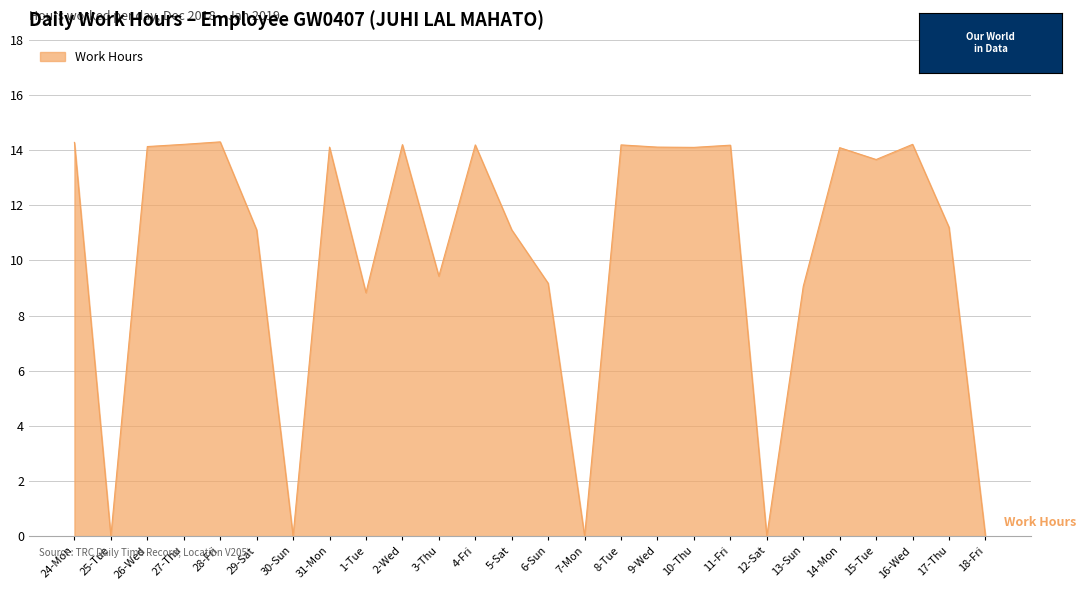

What is the difference between the second highest and second lowest values?

14.3